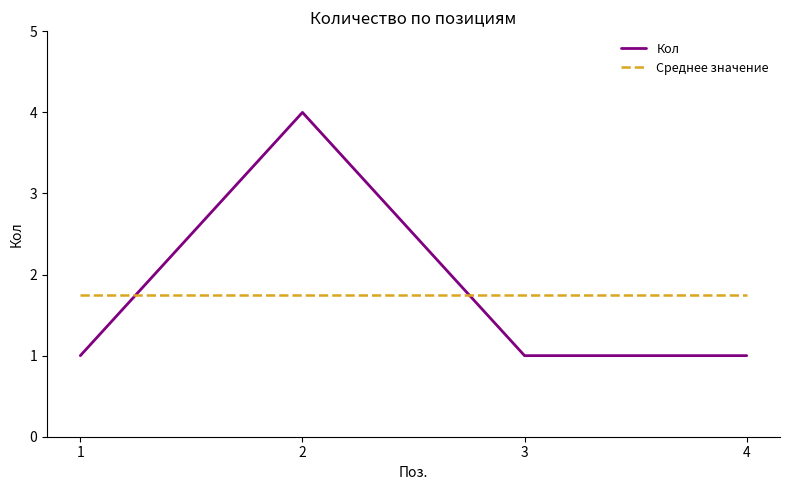

Which series has the widest spread of values?

Кол